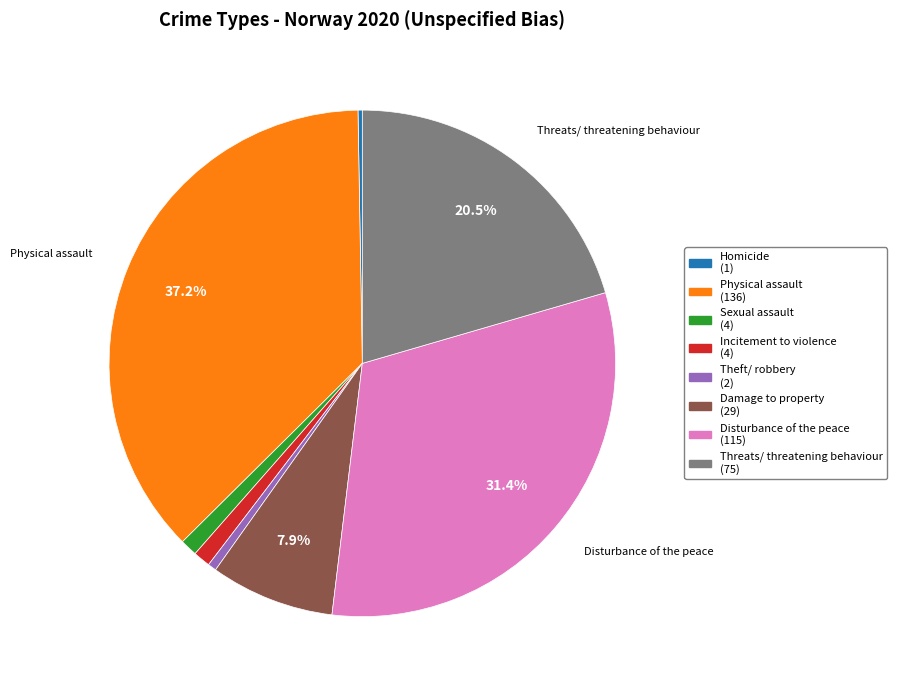

Is there any slice that represents more than half of the pie?

No